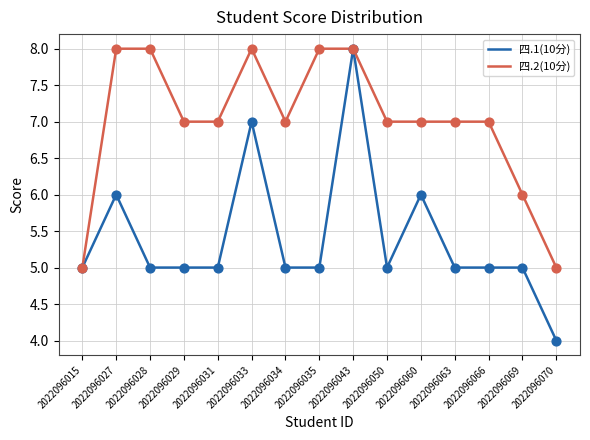

What is the total value across all series at 2022096035?

13